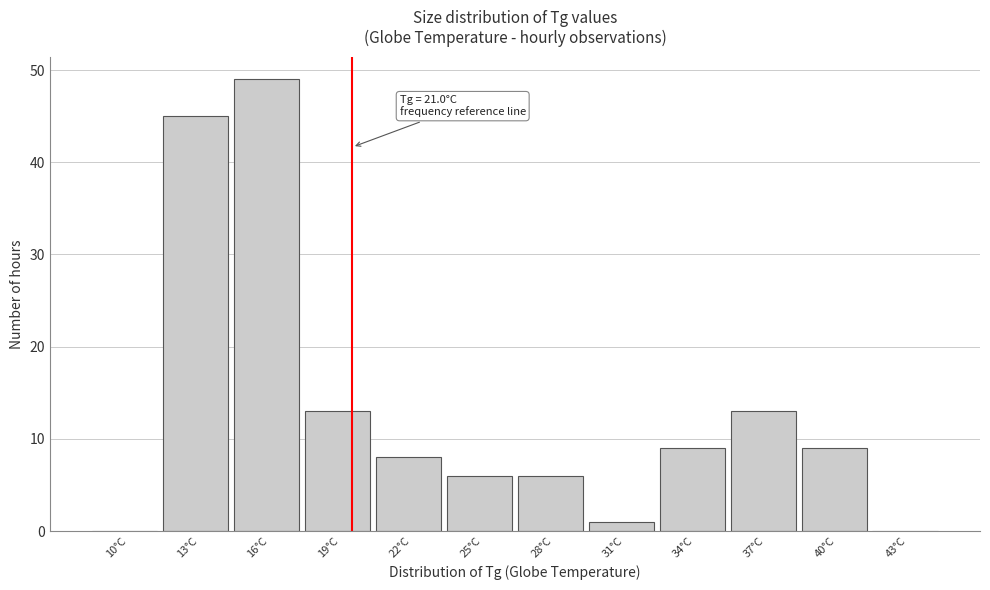

Reading left to right, what are all the values shown in this chart?

10°C=0	13°C=45	16°C=49	19°C=13	22°C=8	25°C=6	28°C=6	31°C=1	34°C=9	37°C=13	40°C=9	43°C=0